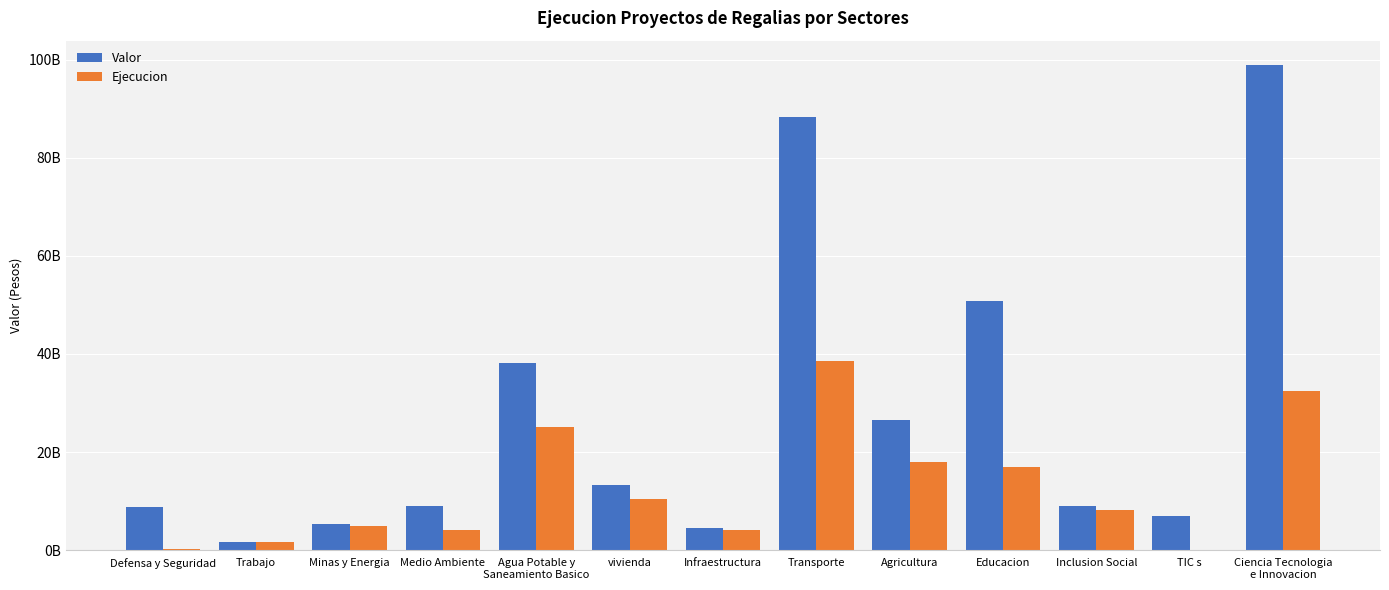

Does the chart contain stacked bars?

No